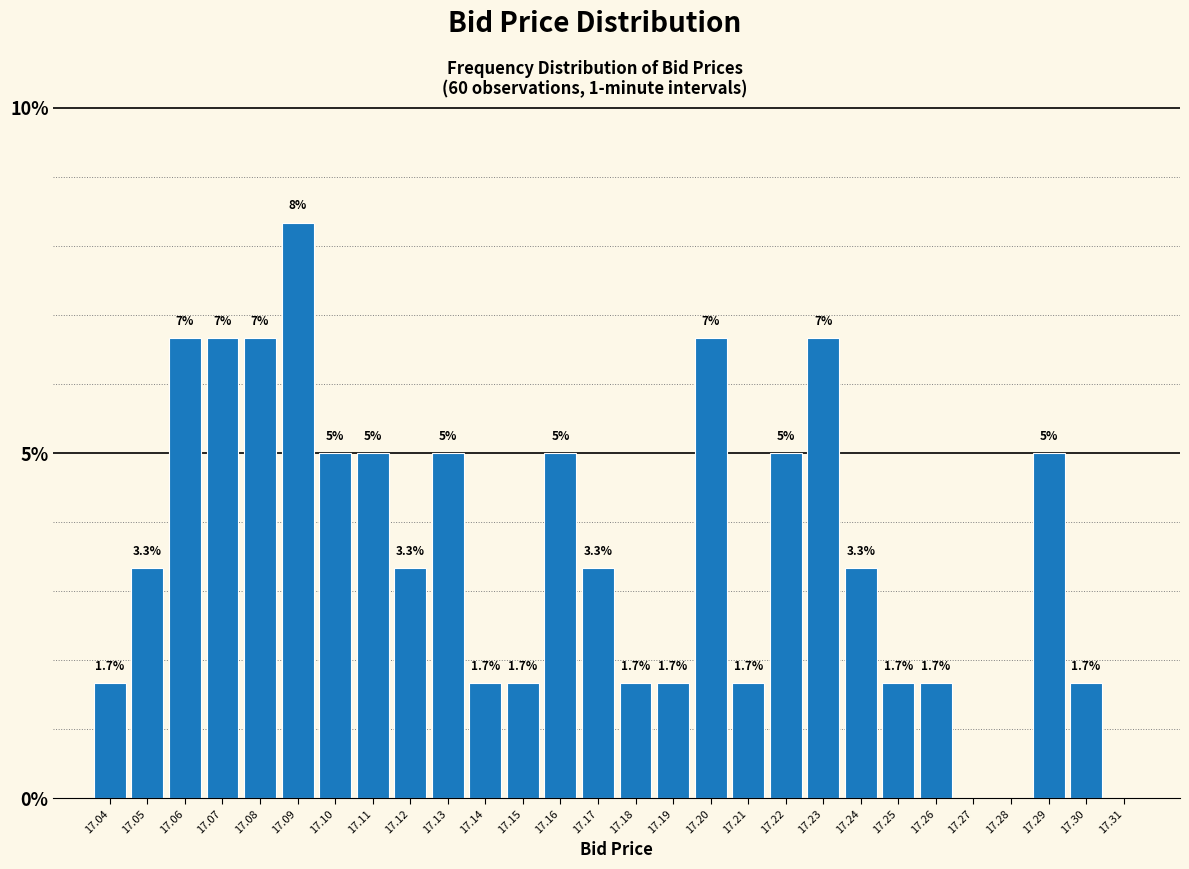

Reading left to right, extract all data points from this chart.

17.04=1.7	17.05=3.3	17.06=6.7	17.07=6.7	17.08=6.7	17.09=8.3	17.10=5.0	17.11=5.0	17.12=3.3	17.13=5.0	17.14=1.7	17.15=1.7	17.16=5.0	17.17=3.3	17.18=1.7	17.19=1.7	17.20=6.7	17.21=1.7	17.22=5.0	17.23=6.7	17.24=3.3	17.25=1.7	17.26=1.7	17.27=0.0	17.28=0.0	17.29=5.0	17.30=1.7	17.31=0.0